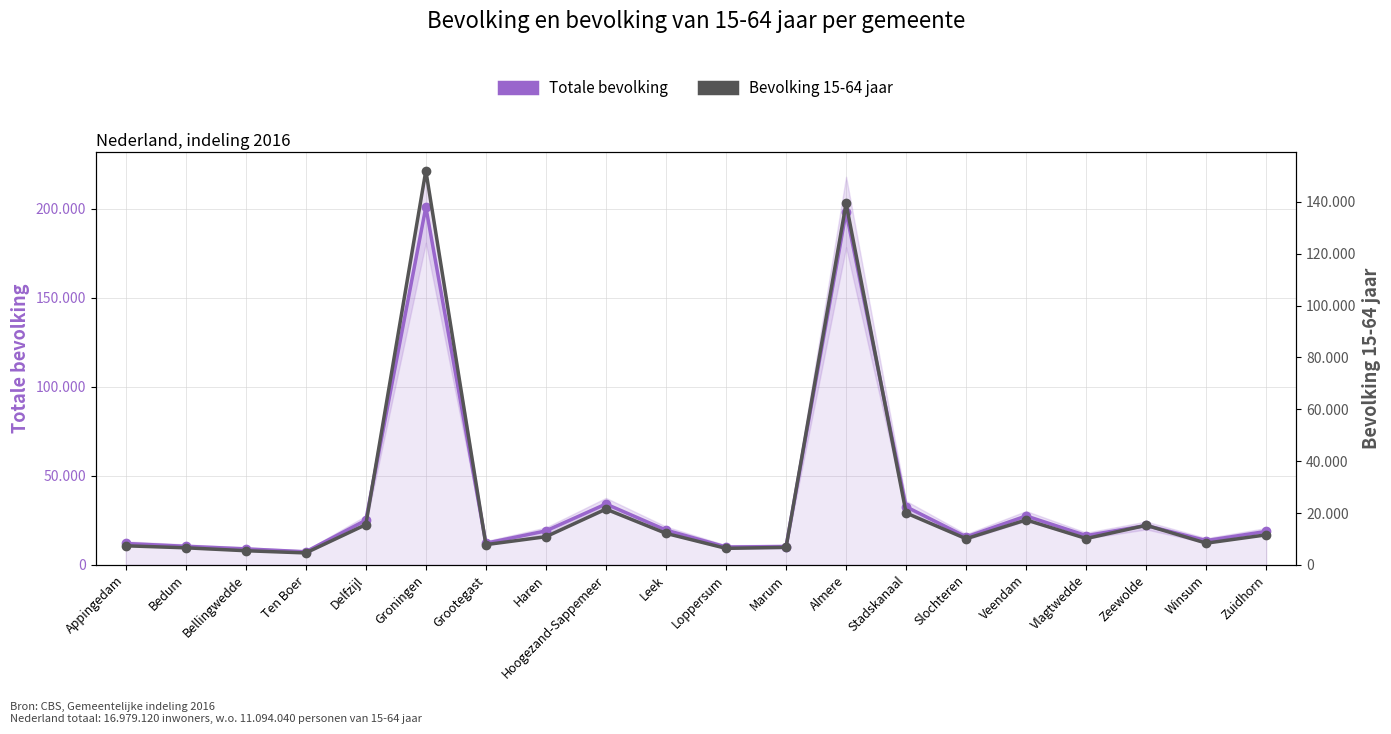

What is the sum of all Bevolking 15-64 jaar values?

489155